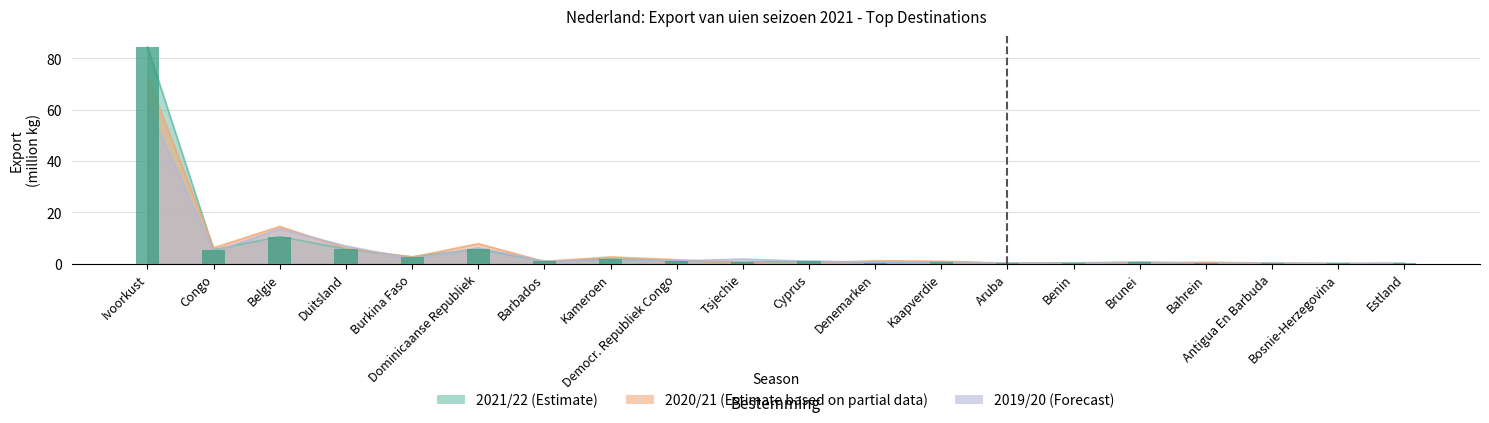

Reading right to left, list all the values displayed in this chart.

2021/22: 0.1	0.1	0.2	0.1	0.5	0.3	0.2	0.6	0.4	0.9	0.6	1.1	1.9	0.9	5.7	2.6	5.7	10.5	5.4	84.5
2020/21: 0.0	0.0	0.2	0.5	0.3	0.1	0.2	0.9	1.1	0.0	0.3	1.5	2.6	0.8	7.8	2.6	6.0	14.5	6.1	72.8
2019/20: 0.1	0.0	0.1	0.1	0.7	0.0	0.2	0.5	0.7	0.9	1.8	1.0	1.3	0.9	6.2	1.8	6.9	13.6	4.6	61.5